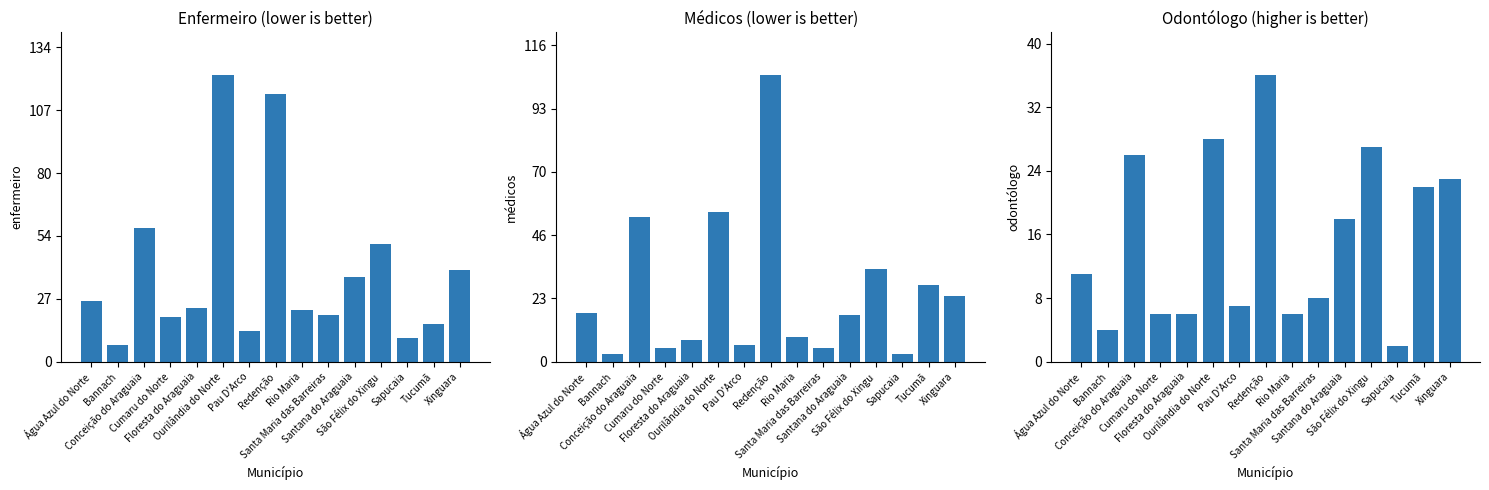

What is the greatest value displayed?

122